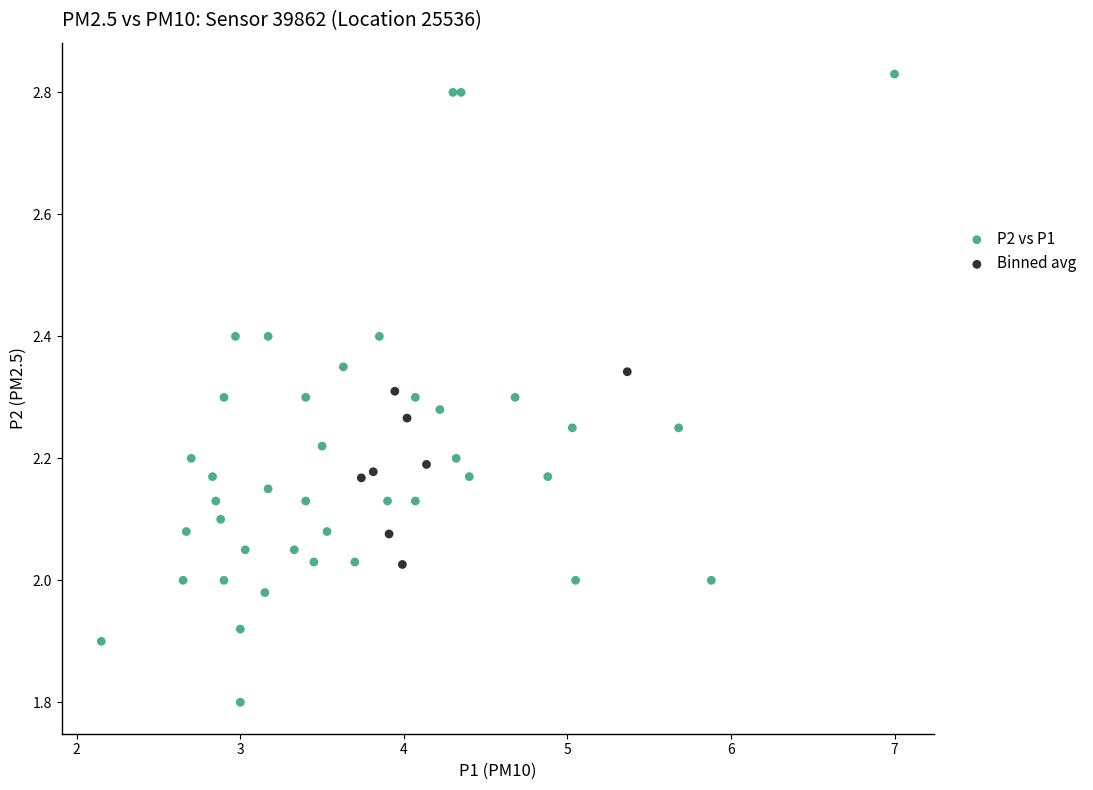

Which series has the widest spread of Y values?

P2 vs P1